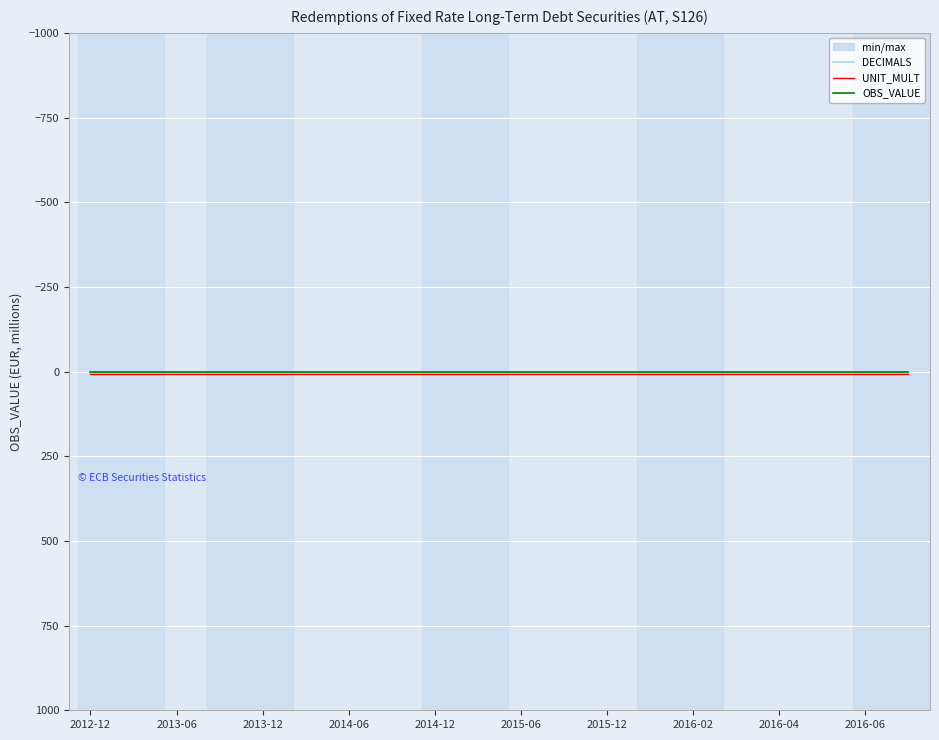

How many lines are shown in the chart?

3